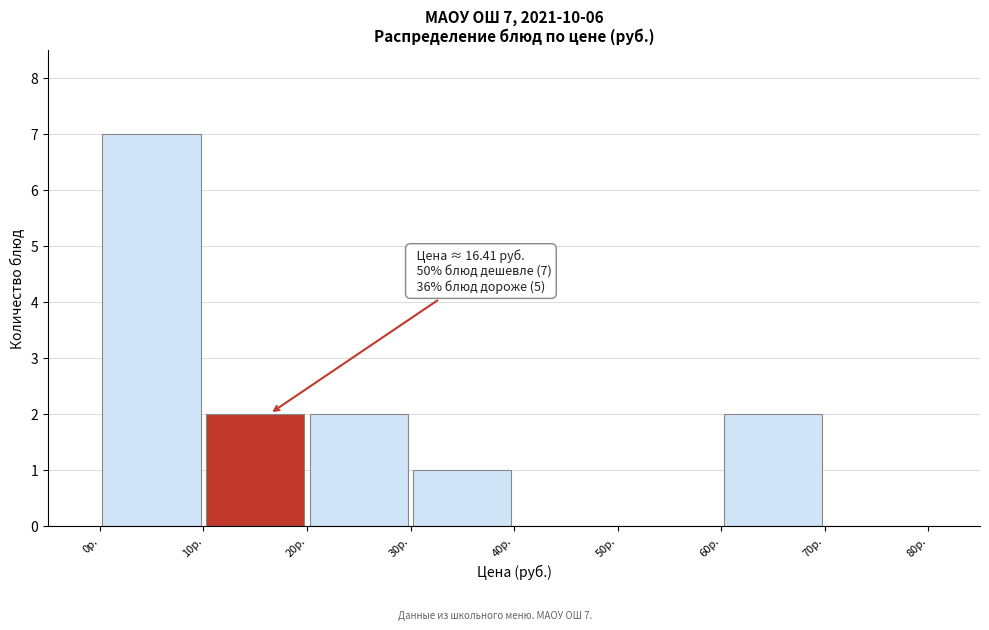

Which range on the x-axis has the tallest bar?

0 to 10